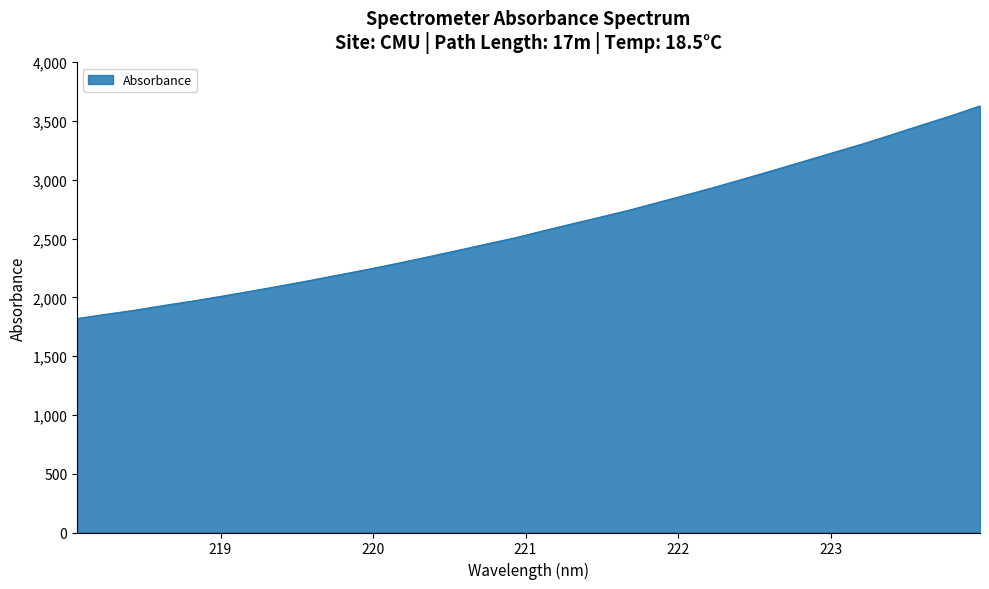

True or false: the data has more than 0 interior local peaks.

False